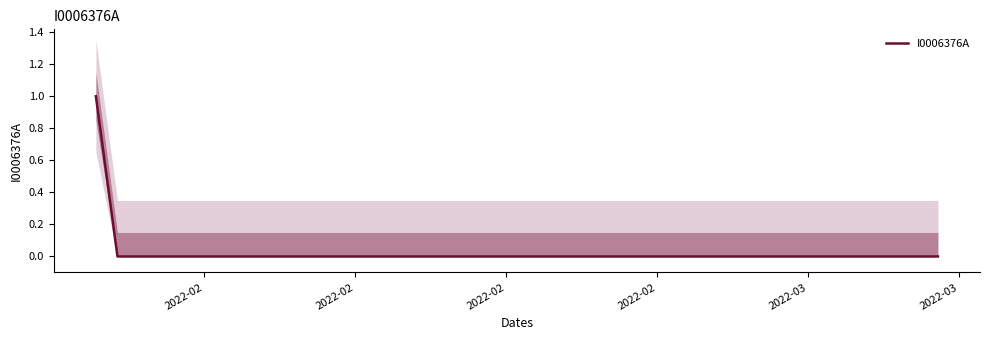

What is the difference between the maximum and minimum values?

1